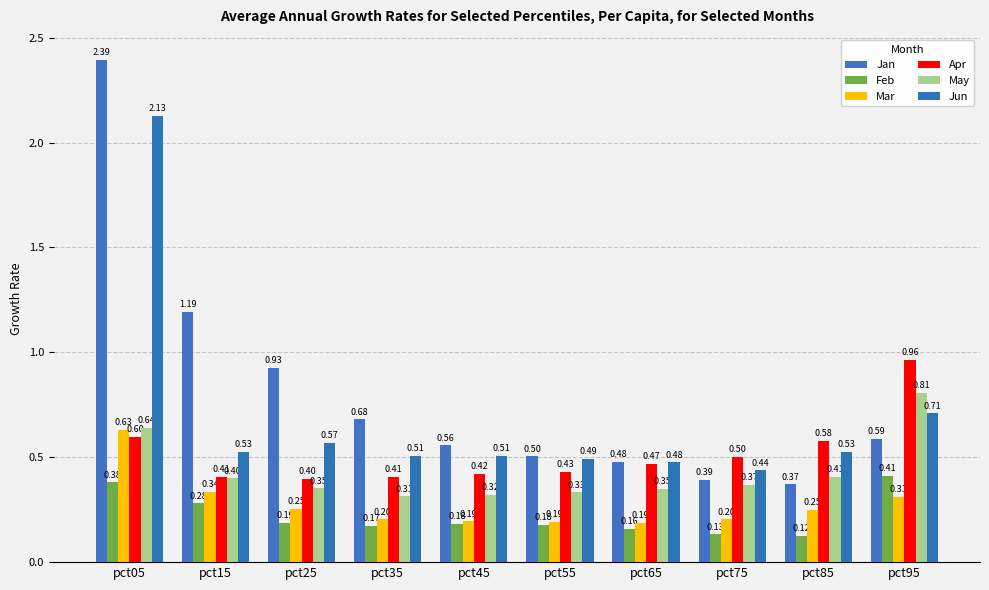

True or false: Mar has a value of 0.2 at pct65.

True